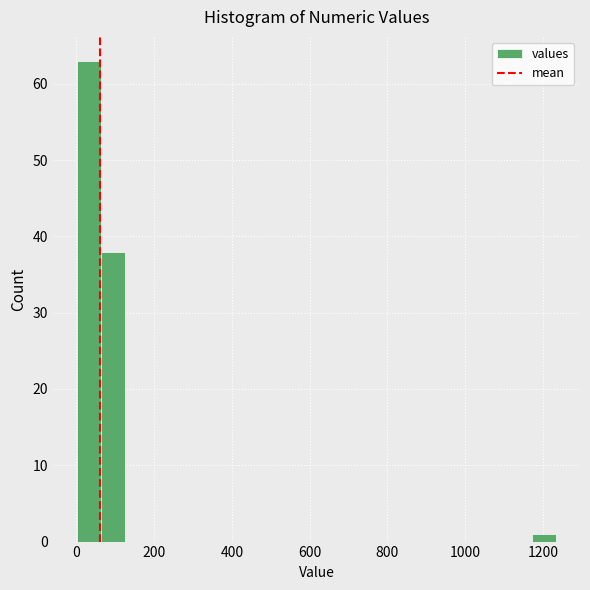

Around what value on the x-axis is the tallest bar? Give the approximate position of its centre, as read against the axis.

40